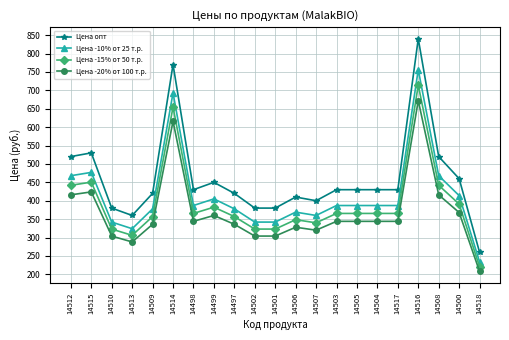

Reading right to left, extract all data points from this chart.

Цена опт: 260.0	460.0	520.0	840.0	430.0	430.0	430.0	430.0	400.0	410.0	380.0	380.0	420.0	450.0	430.0	770.0	420.0	360.0	380.0	530.0	520.0
Цена -10% от 25 т.р.: 234.0	414.0	468.0	756.0	387.0	387.0	387.0	387.0	360.0	369.0	342.0	342.0	378.0	405.0	387.0	693.0	378.0	324.0	342.0	477.0	468.0
Цена -15% от 50 т.р.: 221.0	391.0	442.0	714.0	365.5	365.5	365.5	365.5	340.0	348.5	323.0	323.0	357.0	382.5	365.5	654.5	357.0	306.0	323.0	450.5	442.0
Цена -20% от 100 т.р.: 208.0	368.0	416.0	672.0	344.0	344.0	344.0	344.0	320.0	328.0	304.0	304.0	336.0	360.0	344.0	616.0	336.0	288.0	304.0	424.0	416.0